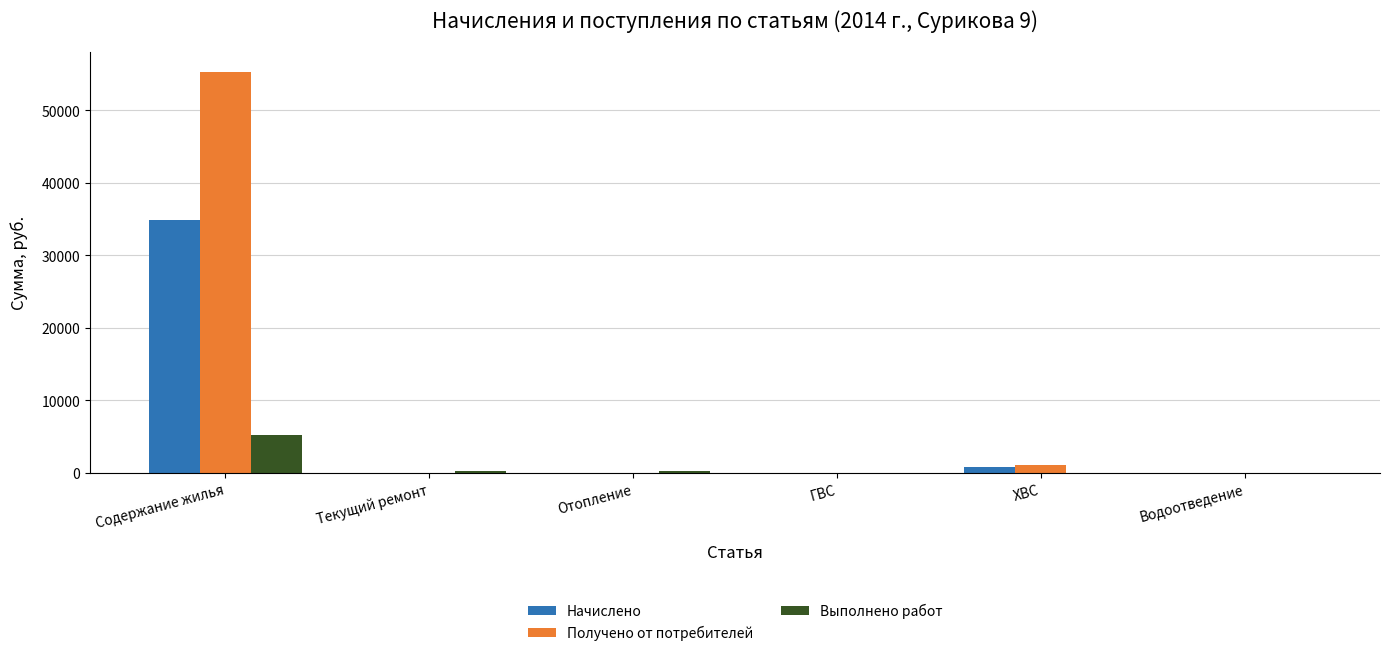

True or false: Получено от потребителей has a value of 0.0 at Текущий ремонт.

True